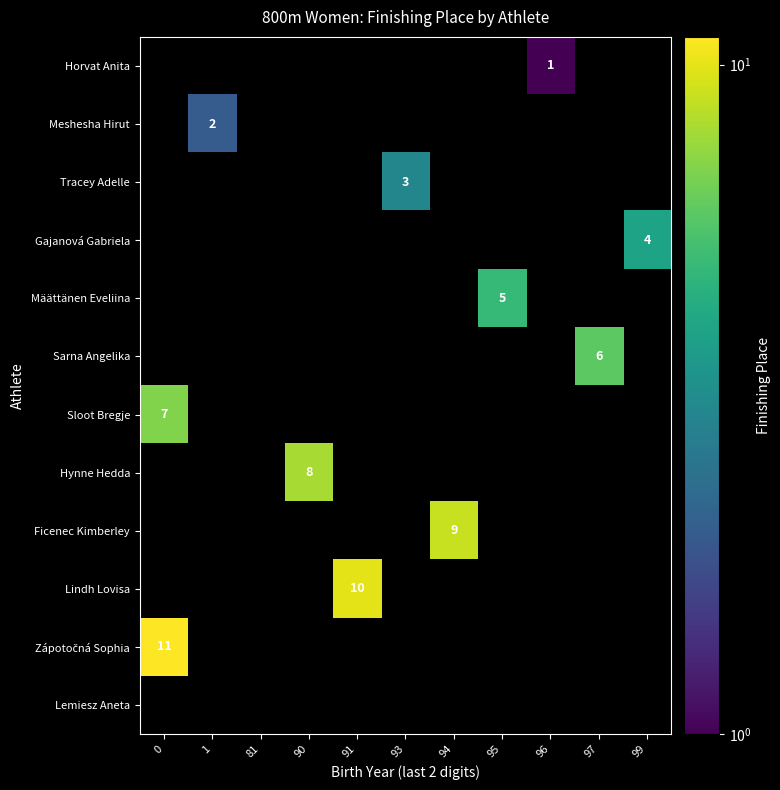

What is the difference between the highest and lowest values at 94?

9.0